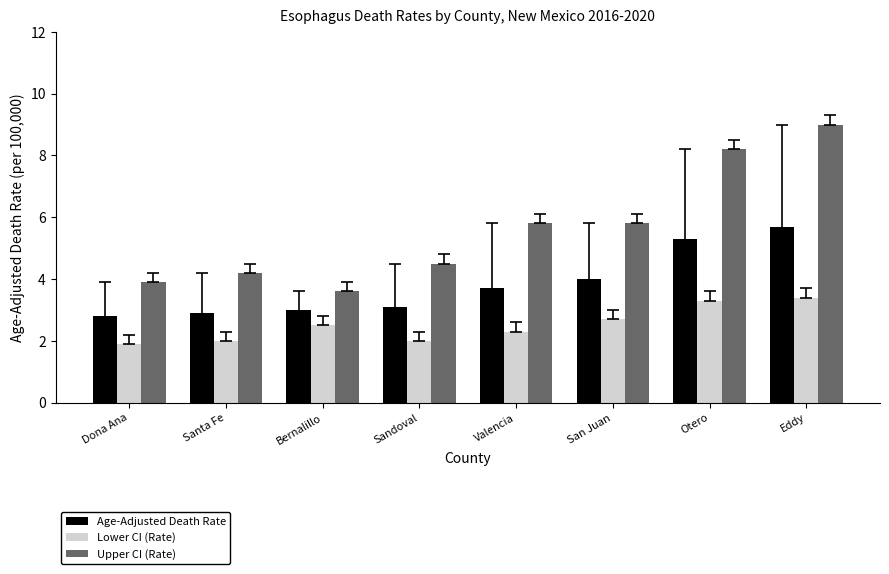

What is the value of the Age-Adjusted Death Rate bar at the 8th from the left?

5.7